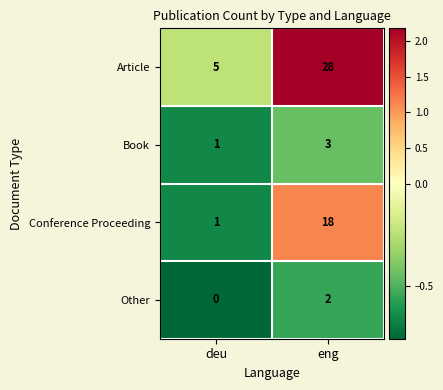

How many values in the Conference Proceeding series are below 18?

1